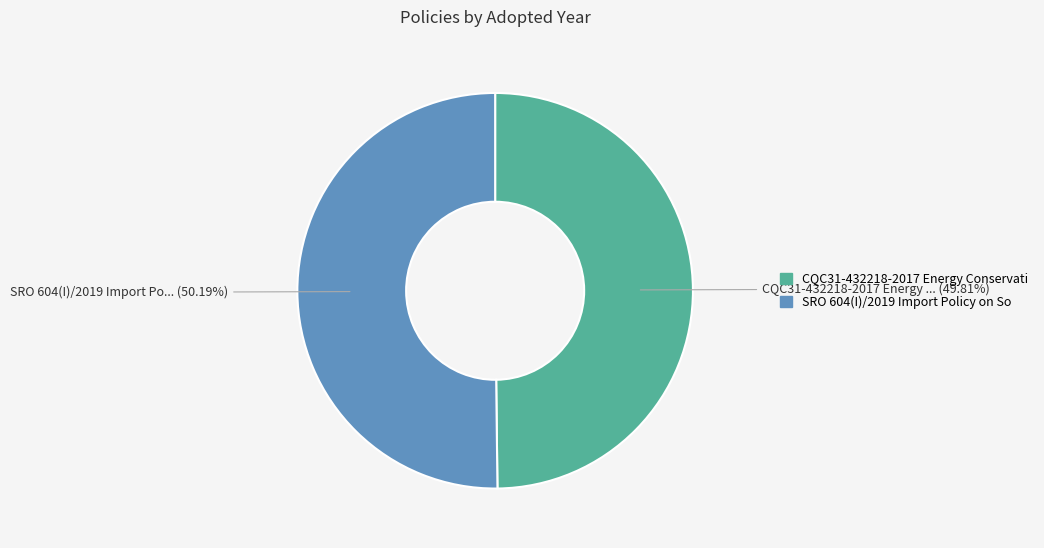

How many slices are in this pie chart?

2